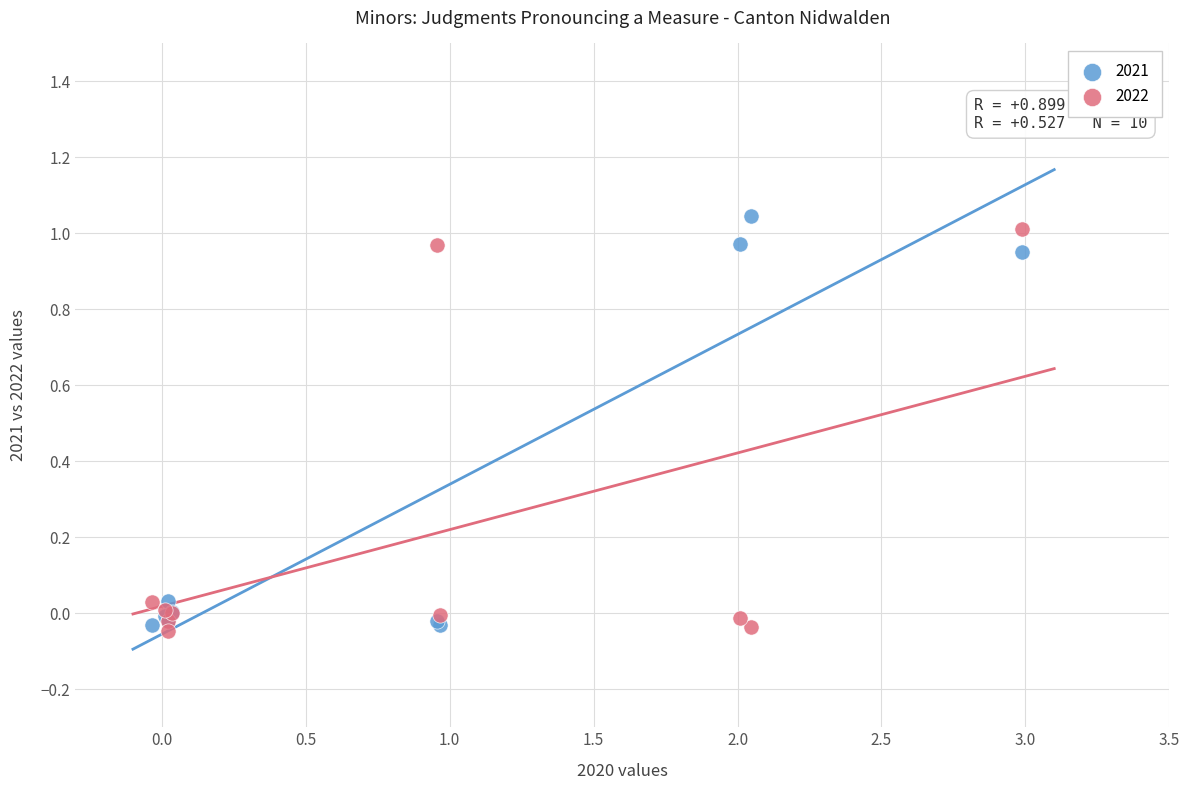

What is the X range (max minus min) for the scatter plot?

3.0